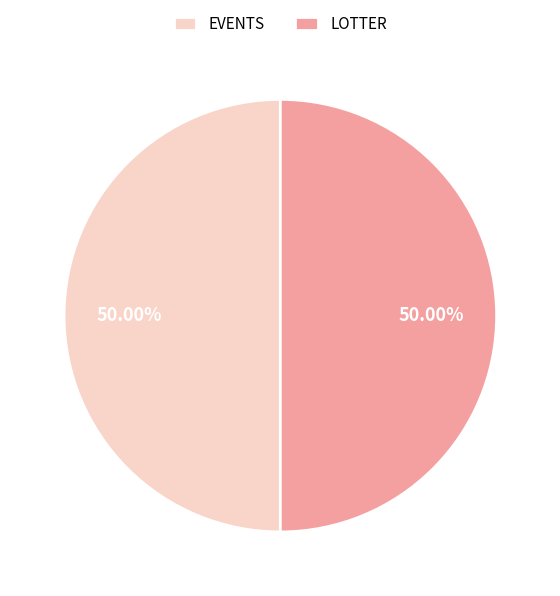

Approximately how many times larger is the value at EVENTS compared to LOTTER?

1.0